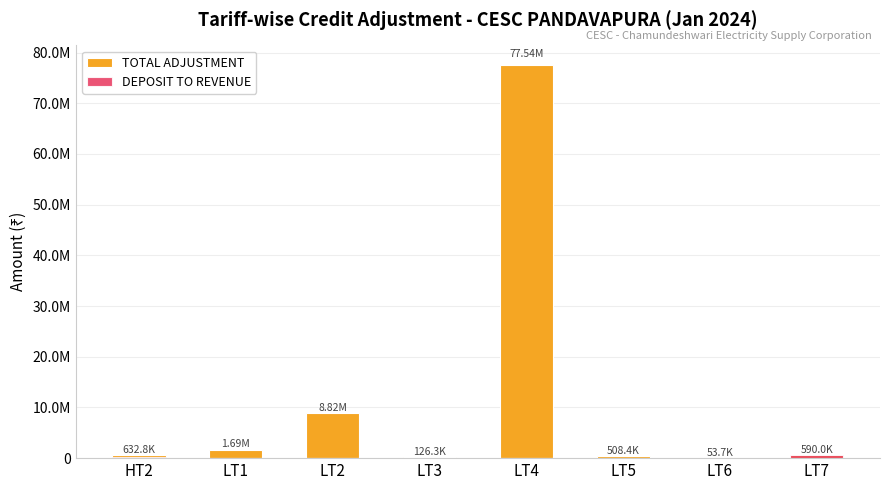

Which series has the largest range (max minus min)?

TOTAL ADJUSTMENT